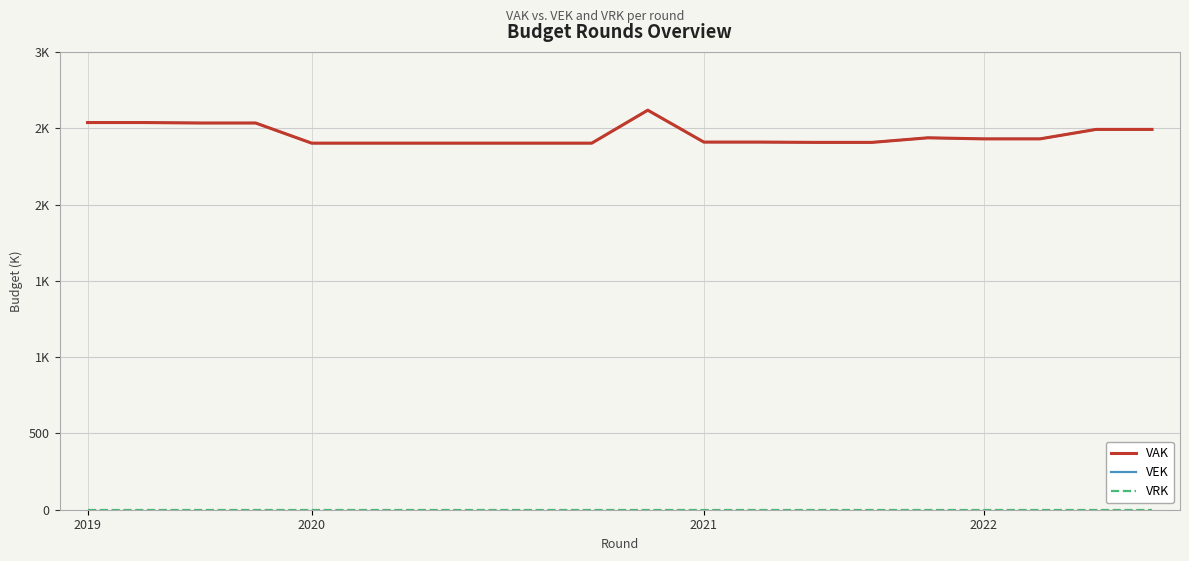

Does the chart display data point markers on the line(s)?

No